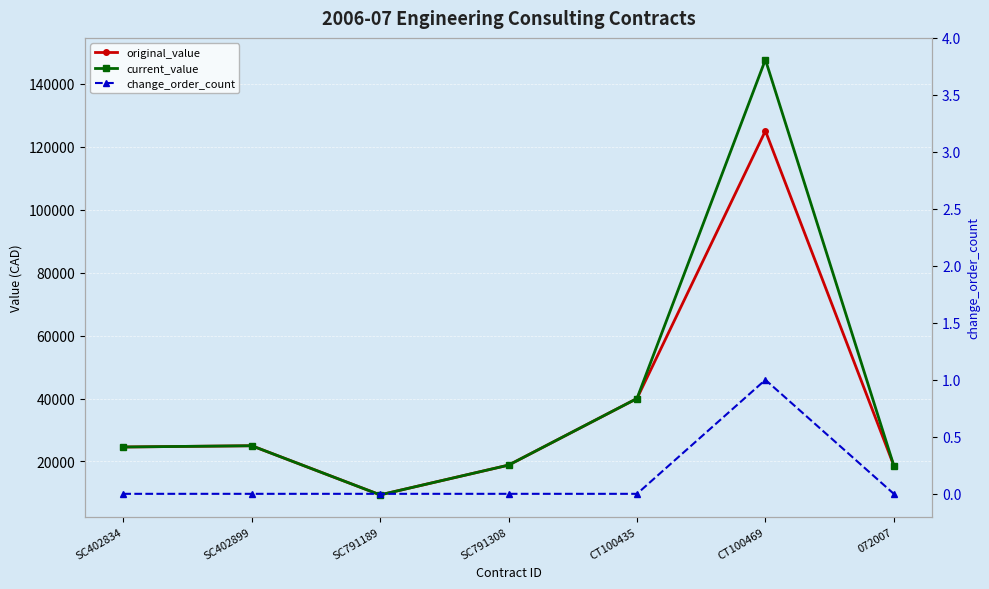

What is the minimum value for original_value?

9400